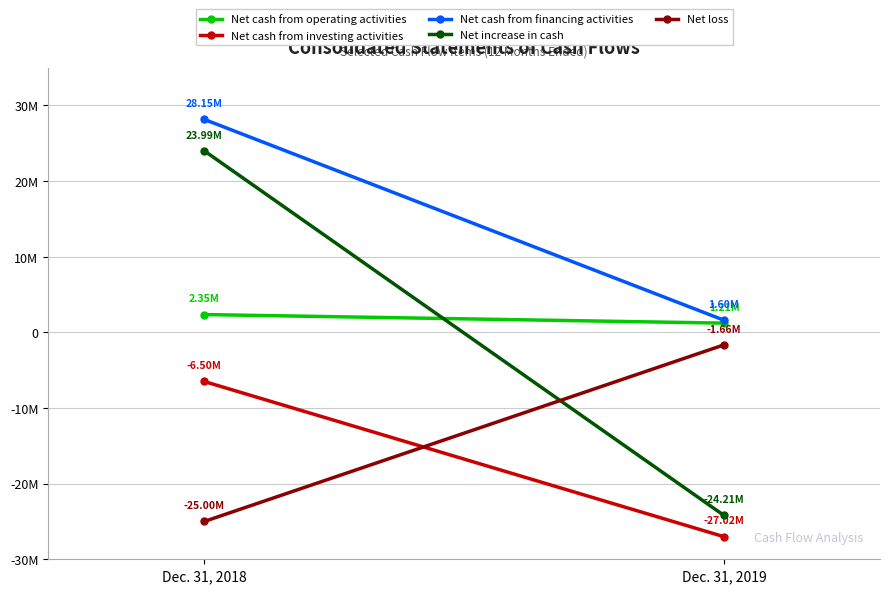

List the series in order of their peak value, highest first.

Net cash from financing activities, Net increase in cash, Net cash from operating activities, Net loss, Net cash from investing activities